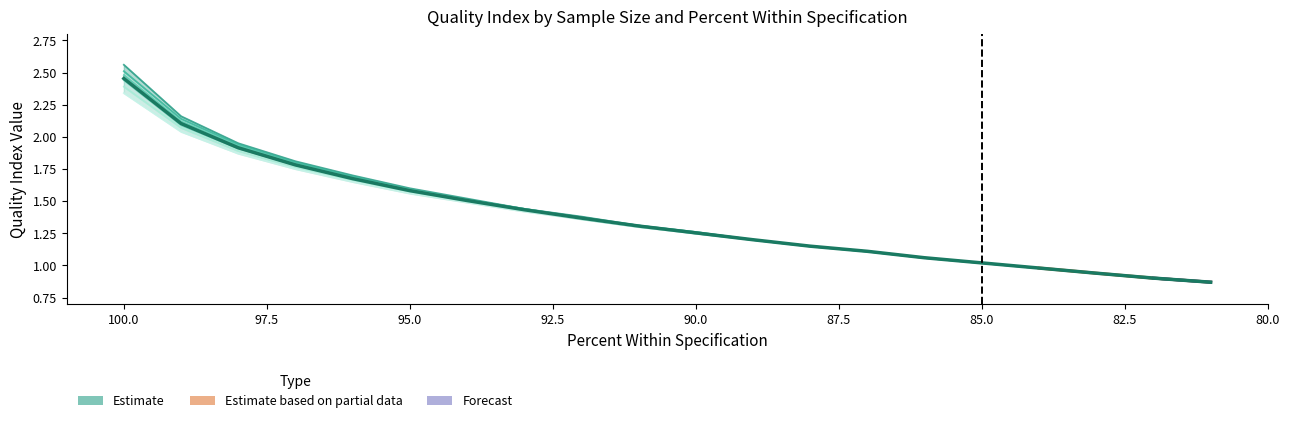

What is the maximum value for 18…22?

2.4